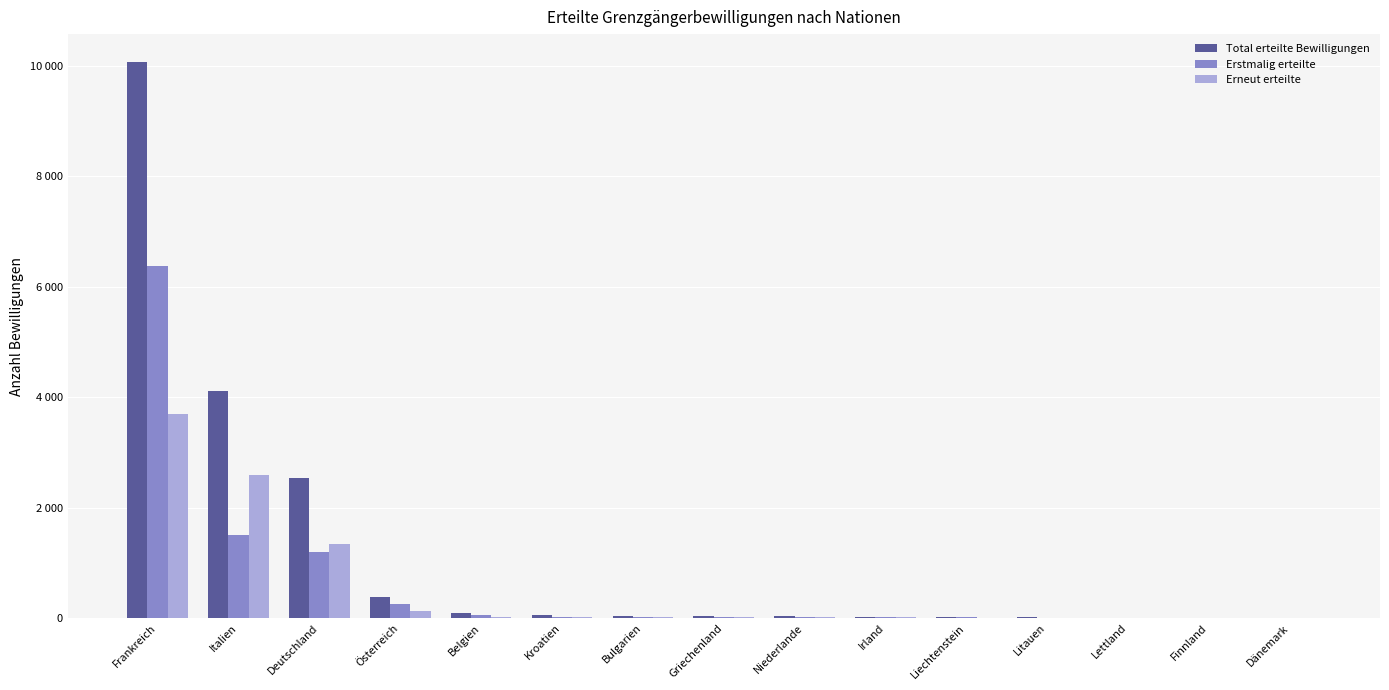

Which series has the widest spread of values?

Total erteilte Bewilligungen